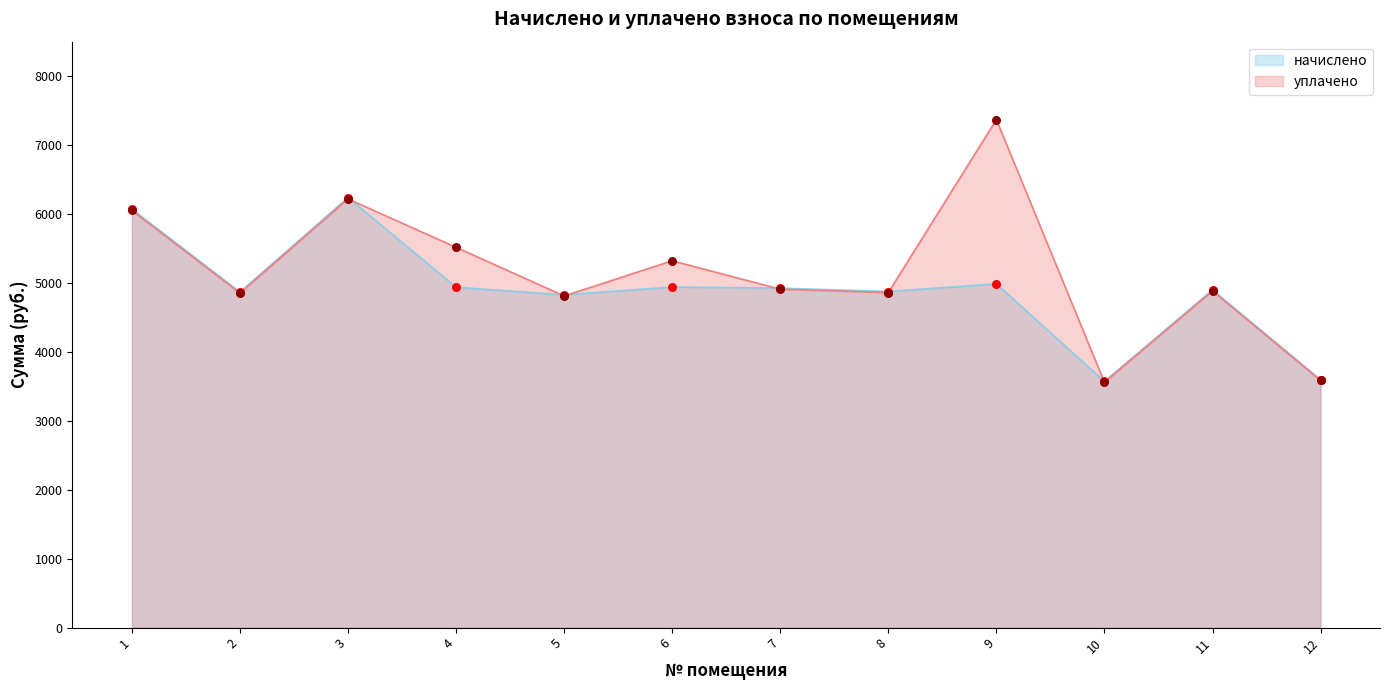

Which series has the largest total across all categories?

уплачено